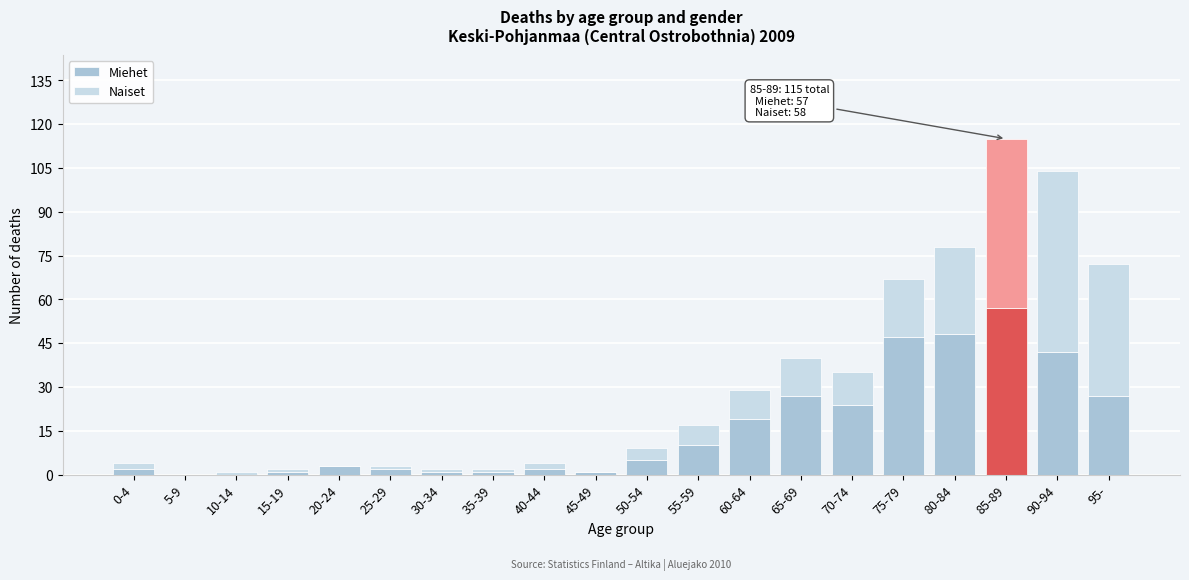

At which label does Miehet reach its peak?

85-89